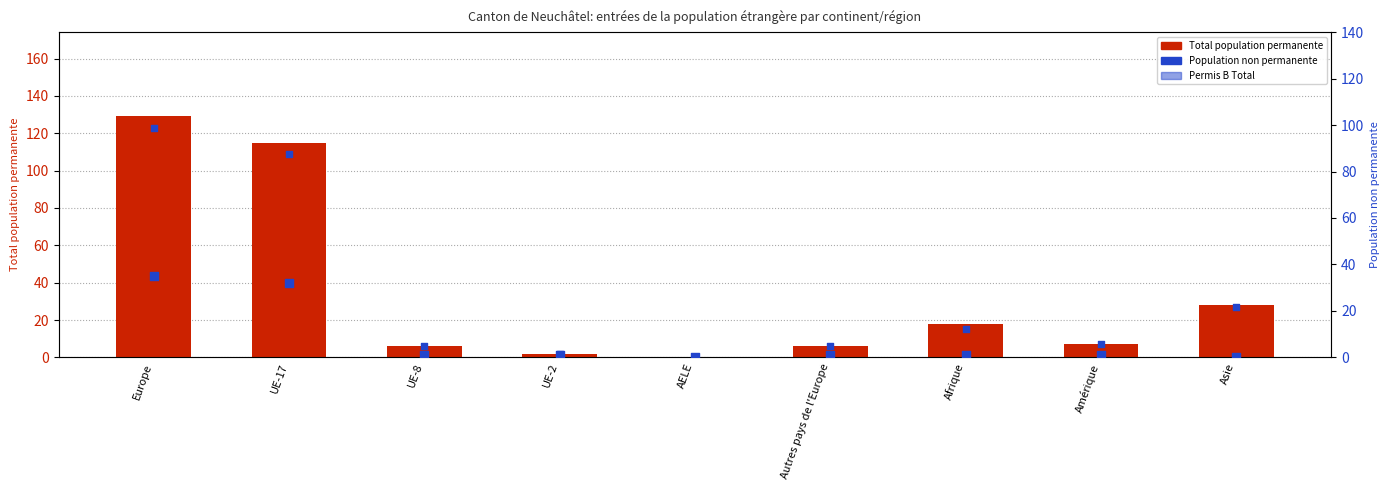

At how many categories does at least one series exceed 122?

1